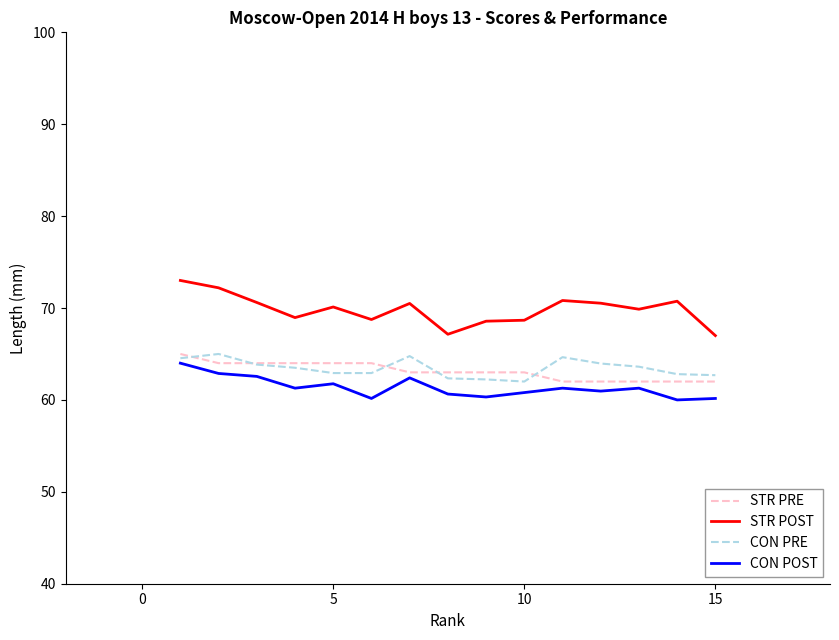

What is the greatest value displayed?

73.0